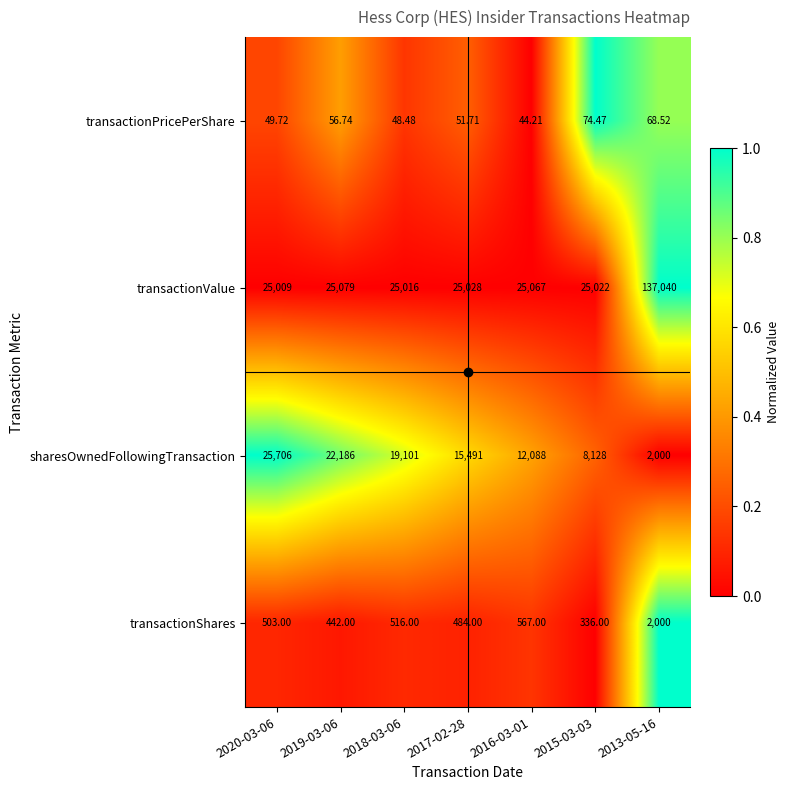

What is the spread (max minus min) of values at 2020-03-06?

25656.3